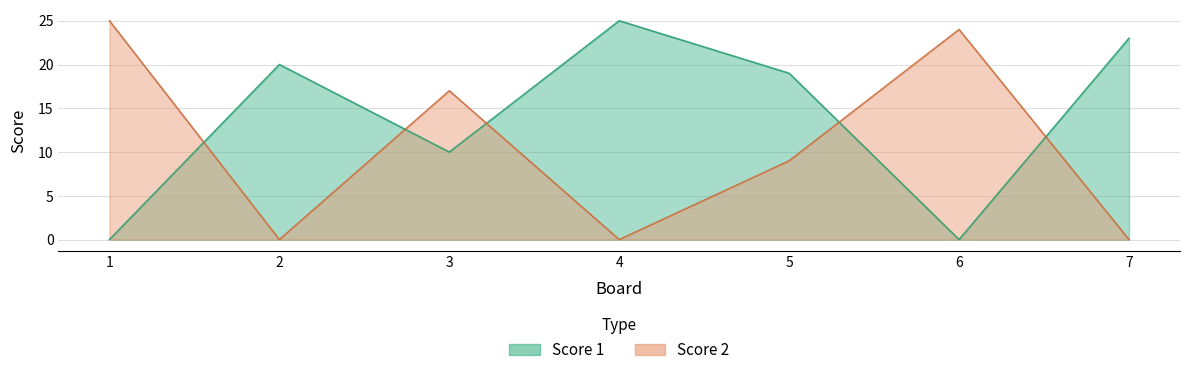

At which category does Score 2 reach its first local valley?

2